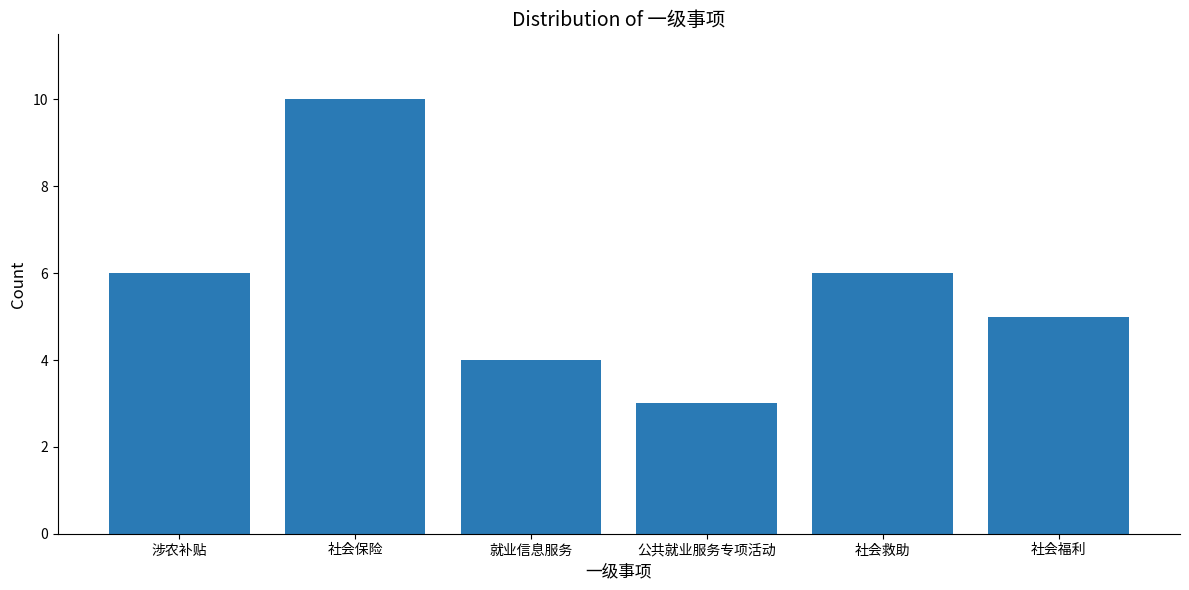

Reading left to right, what are all the values shown in this chart?

6	10	4	3	6	5